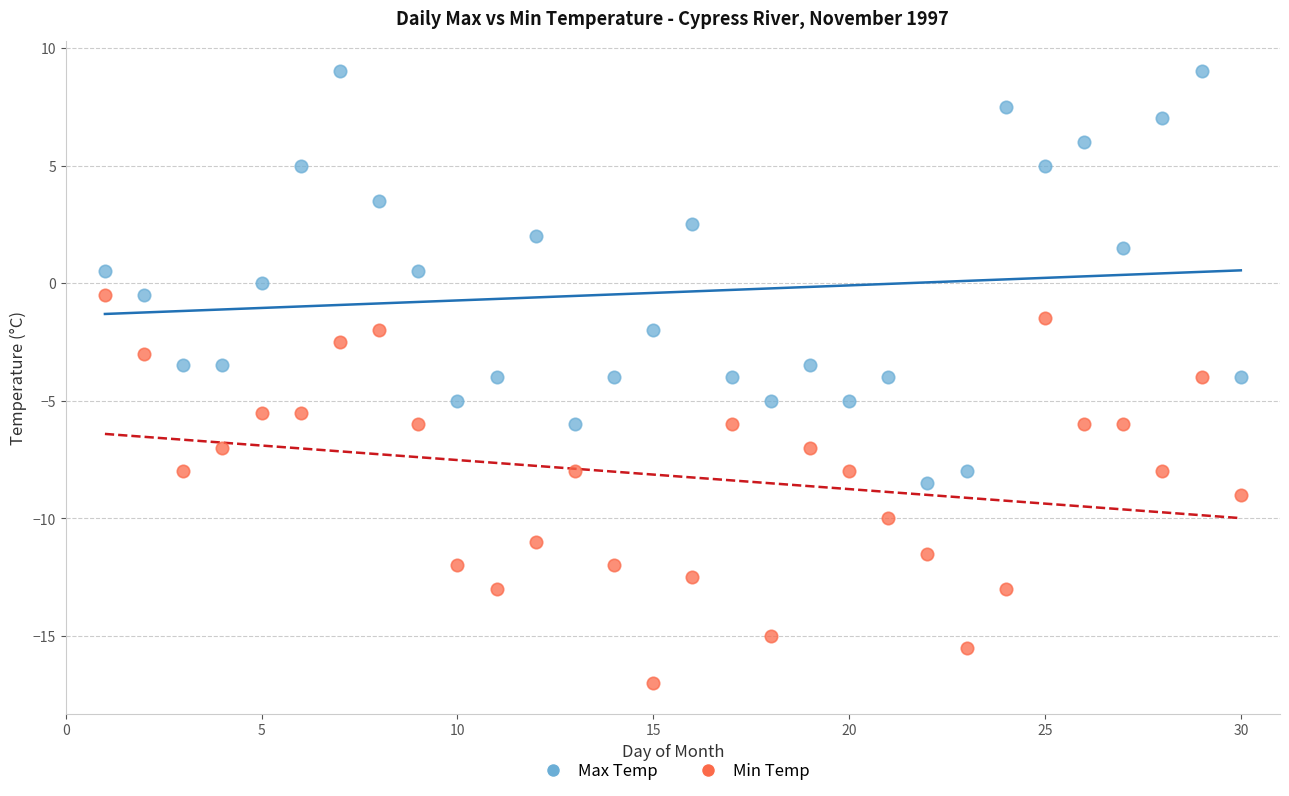

Which series contains the lowest Y value?

Min Temp